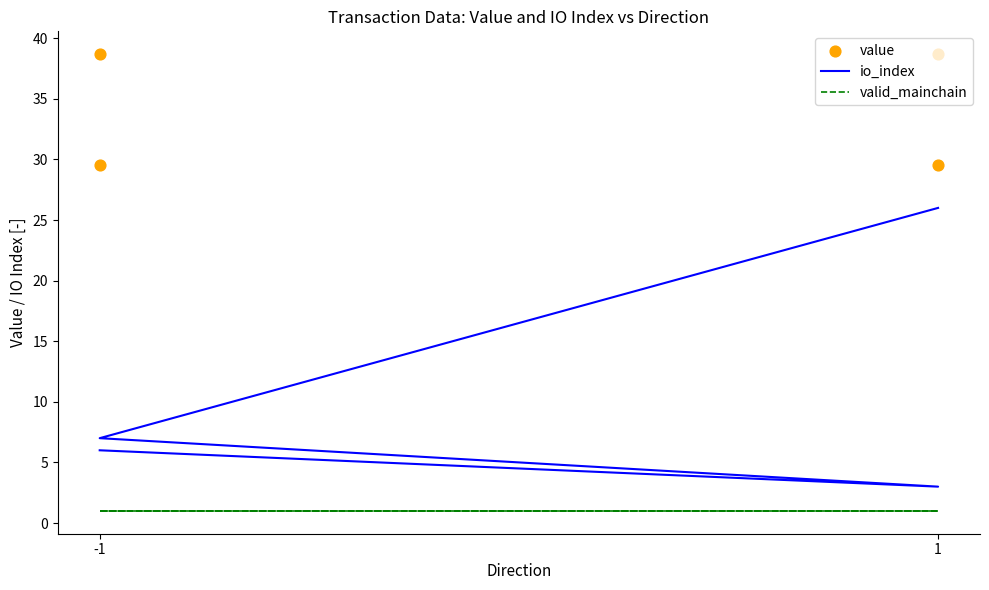

Which series reaches the minimum Y coordinate?

valid_mainchain